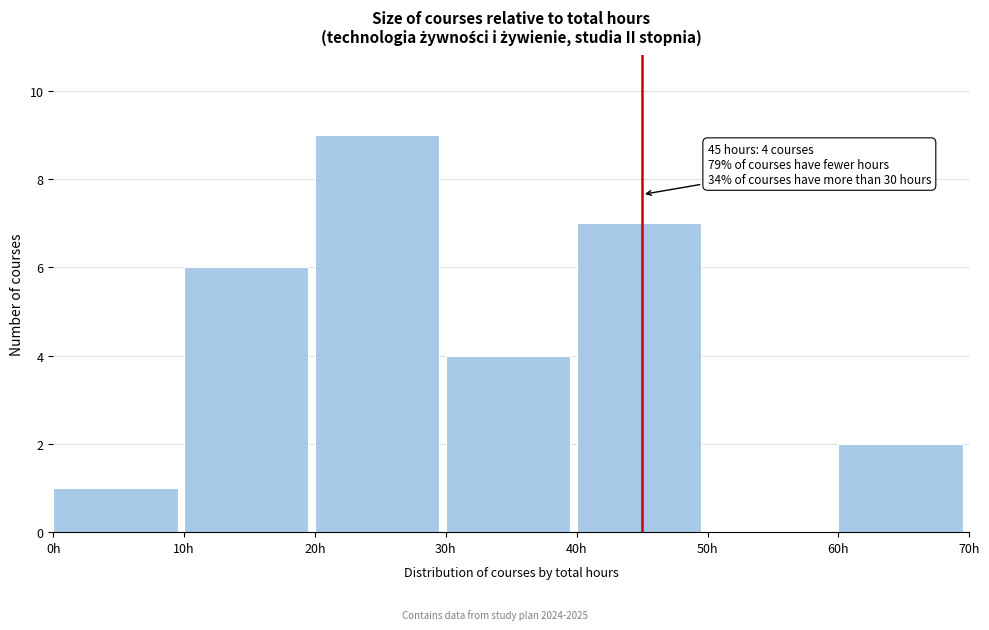

Over which range of the x-axis is the bar tallest?

20 to 30